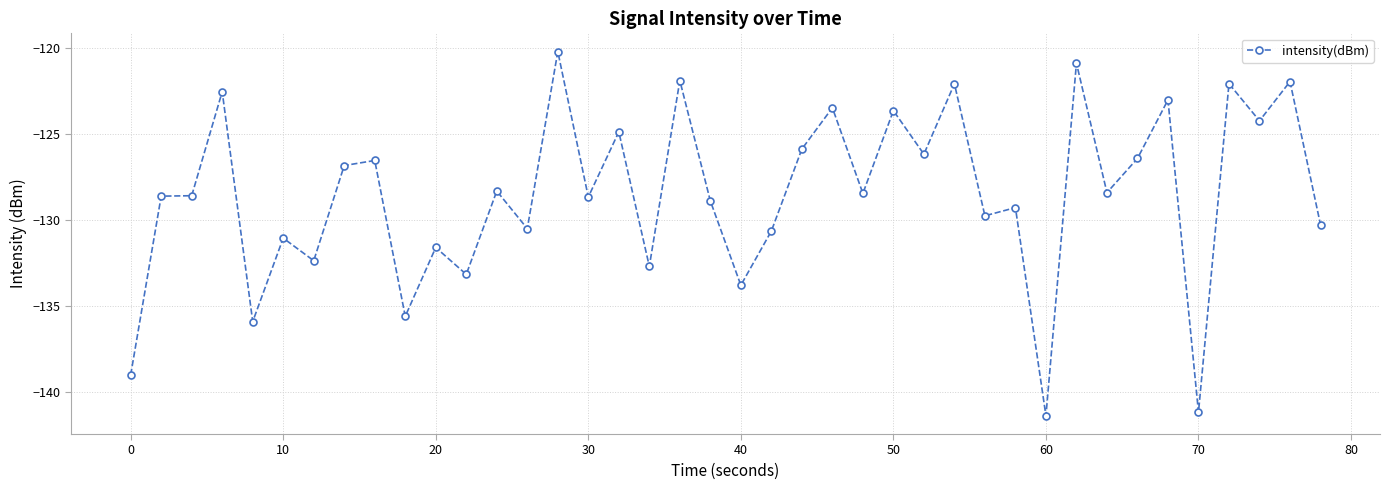

What is the value of the 18th point from the left?

-132.7